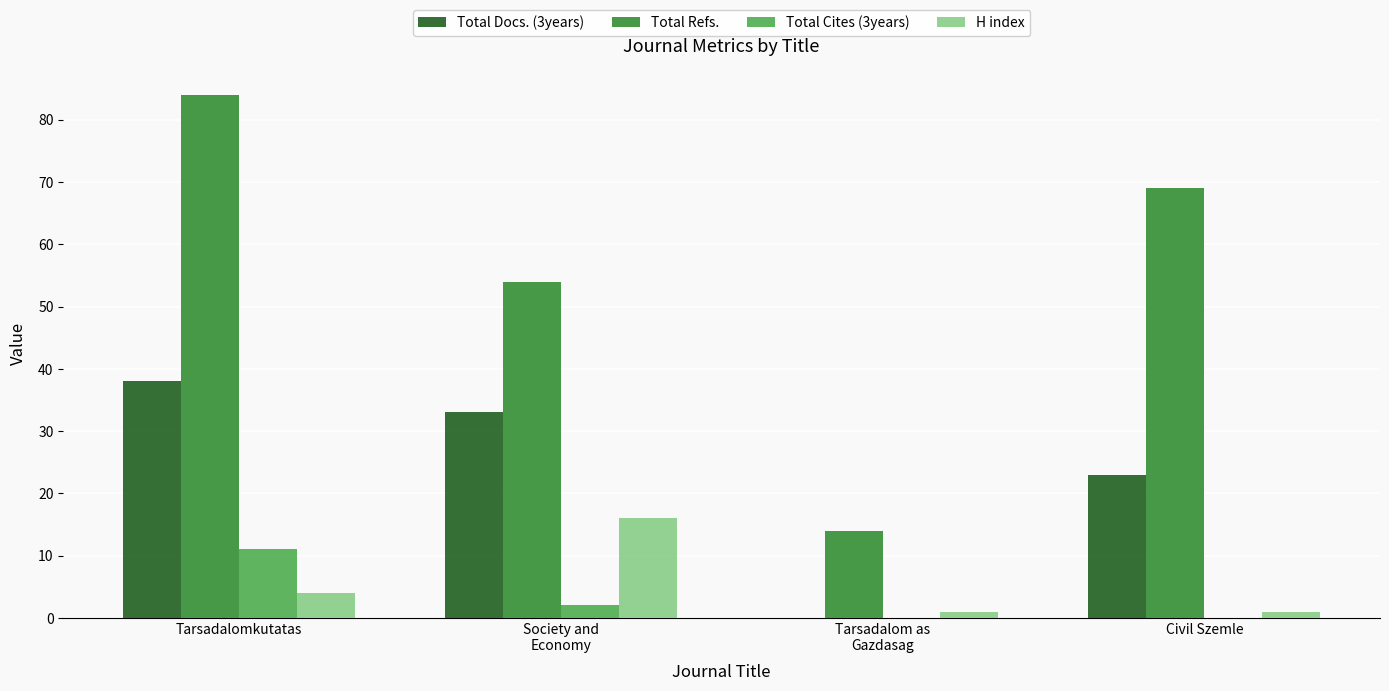

Between Society and
Economy and Tarsadalom as
Gazdasag, which series saw the biggest shift?

Total Refs.